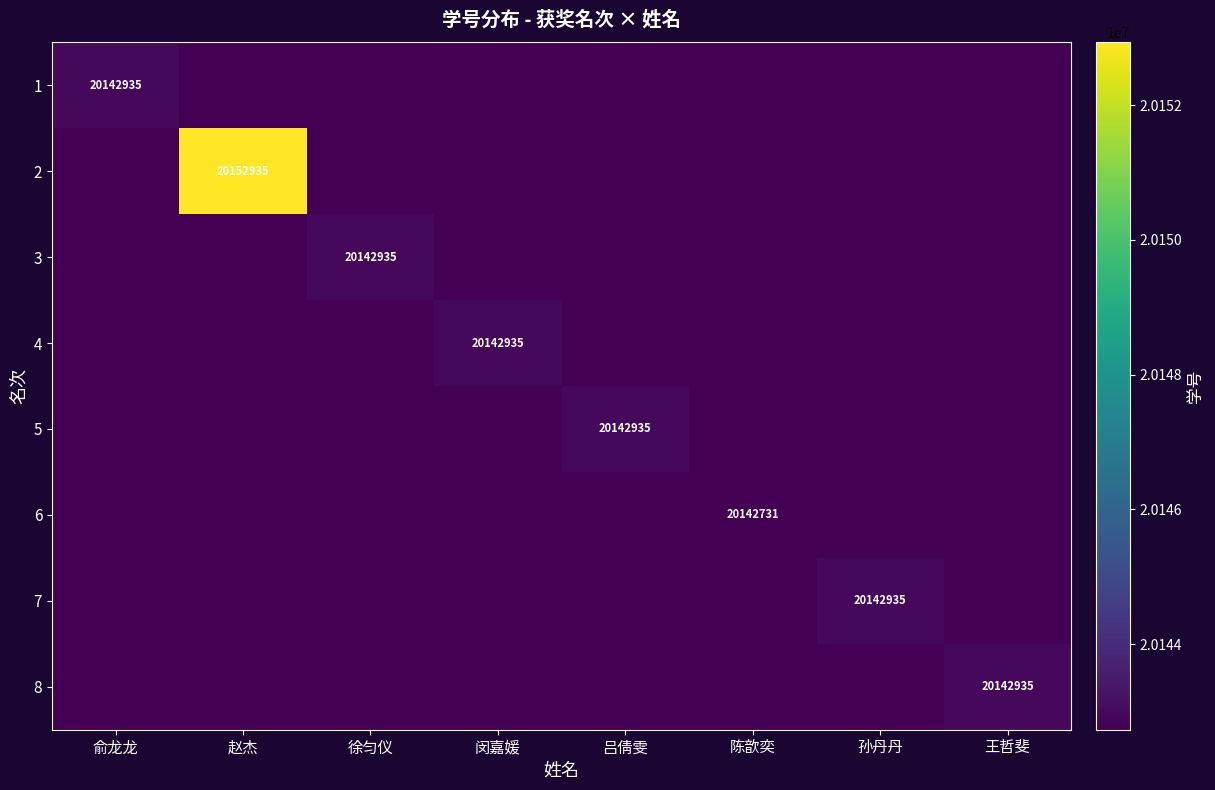

True or false: 4 has a value of 20142935 at 闵嘉媛.

True